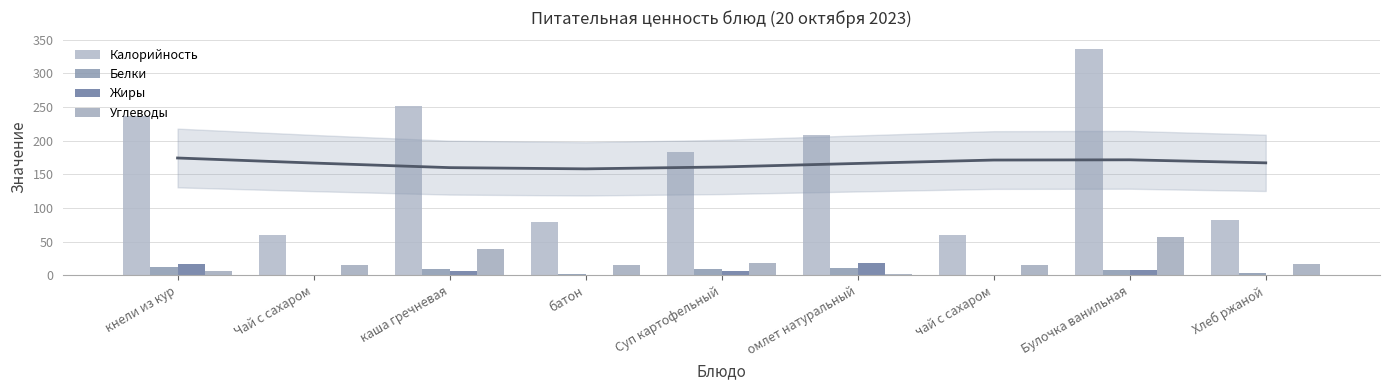

Read the Углеводы value at Суп картофельный.

19